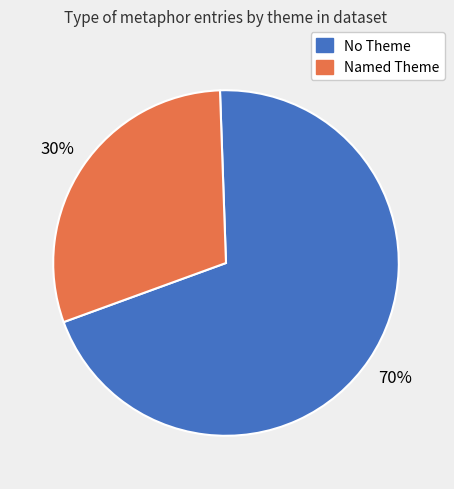

To the nearest percent, what is the difference between the largest and smallest slice percentages?

40%